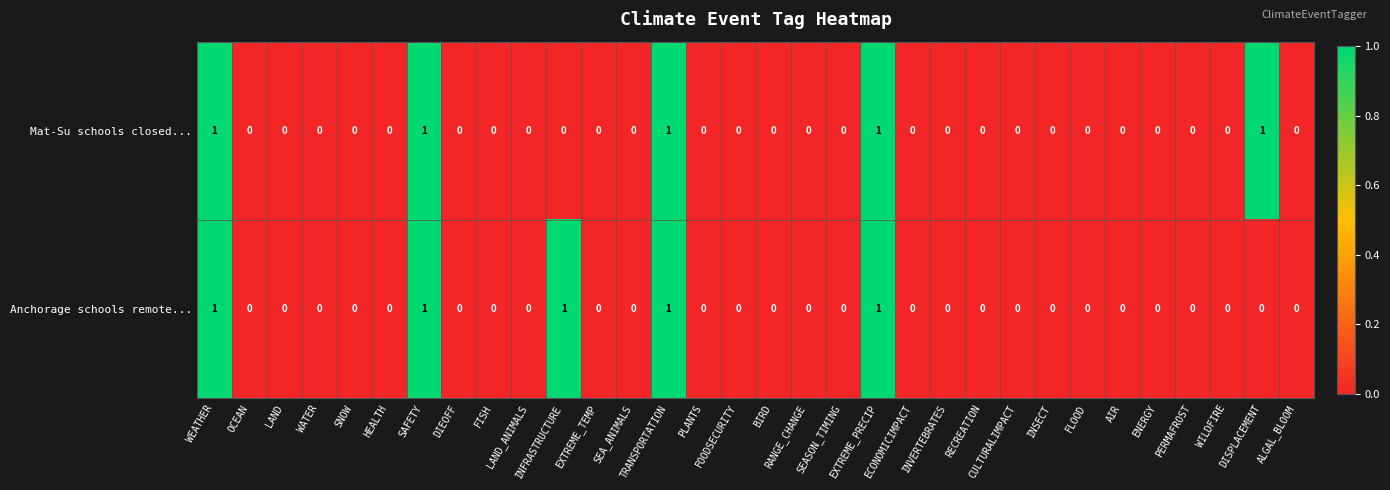

What is the sum of all Mat-Su schools closed... values?

5